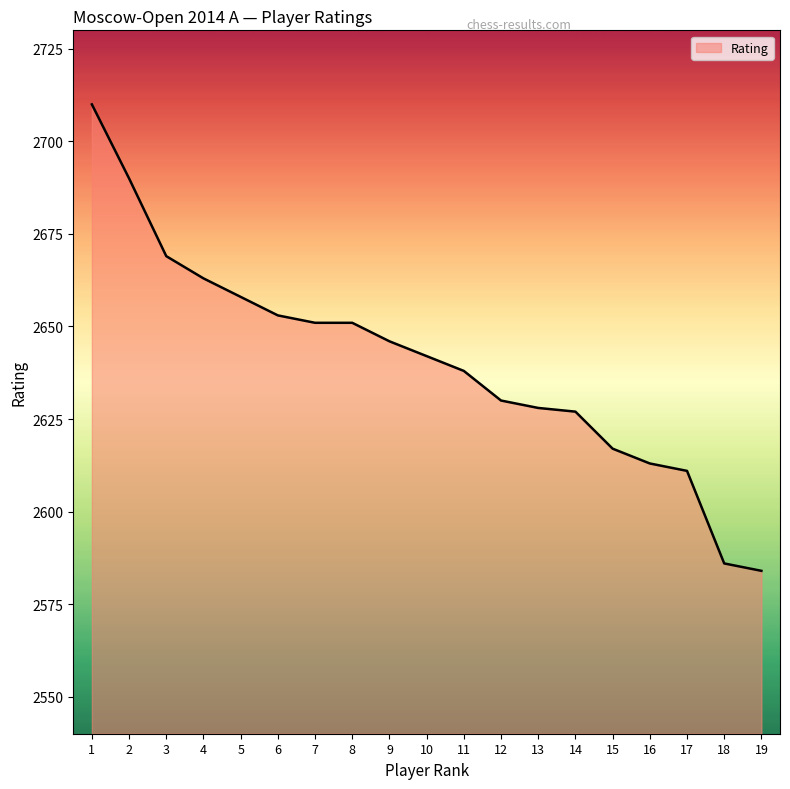

True or false: the data shows 2628 at 13.

True